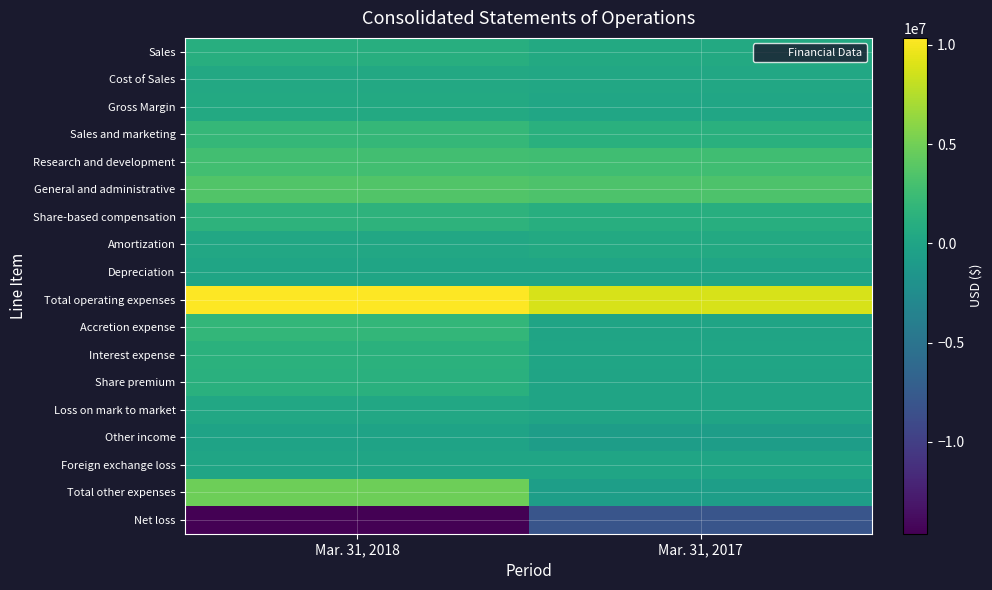

At which category does the chart reach its peak across all series?

Mar. 31, 2018